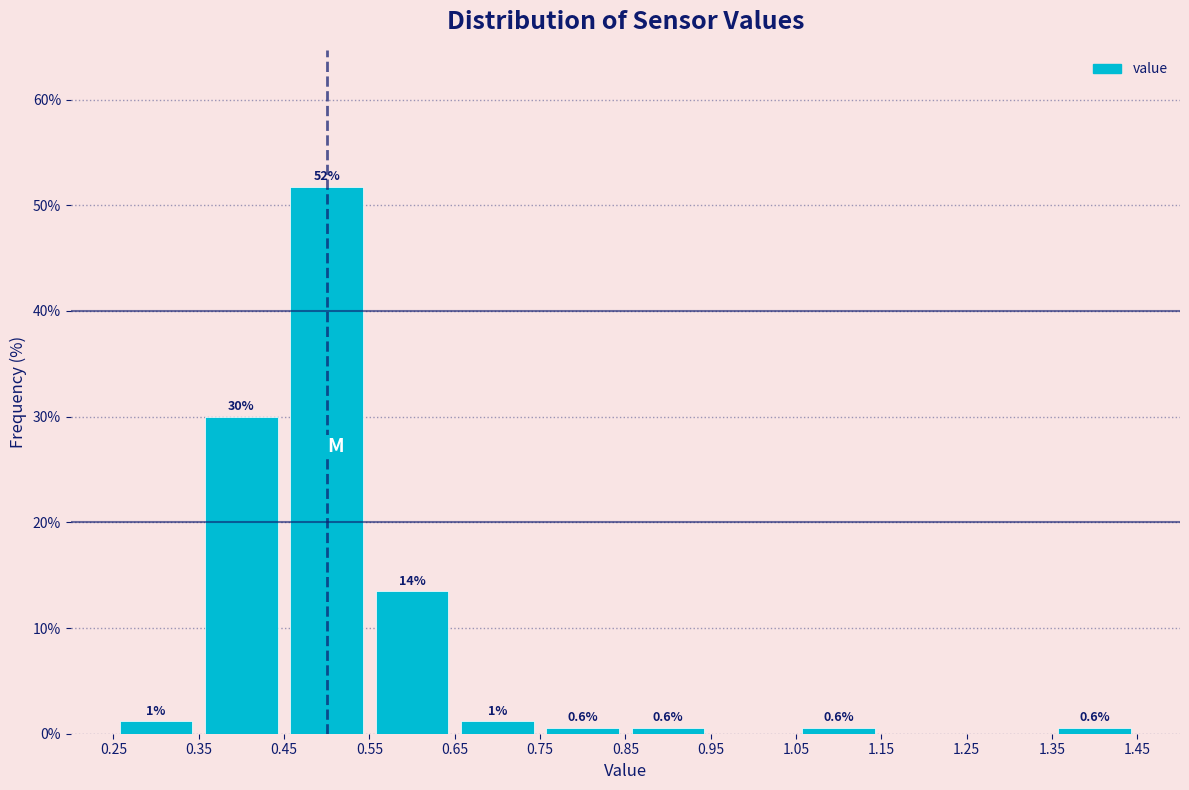

Which range on the x-axis has the tallest bar?

0.45 to 0.55